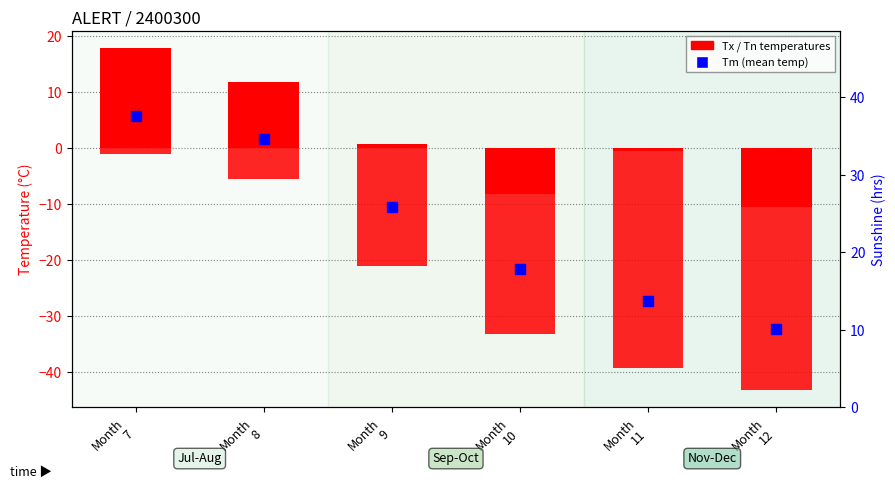

Which series has the largest total across all categories?

Tx (Max Temp)